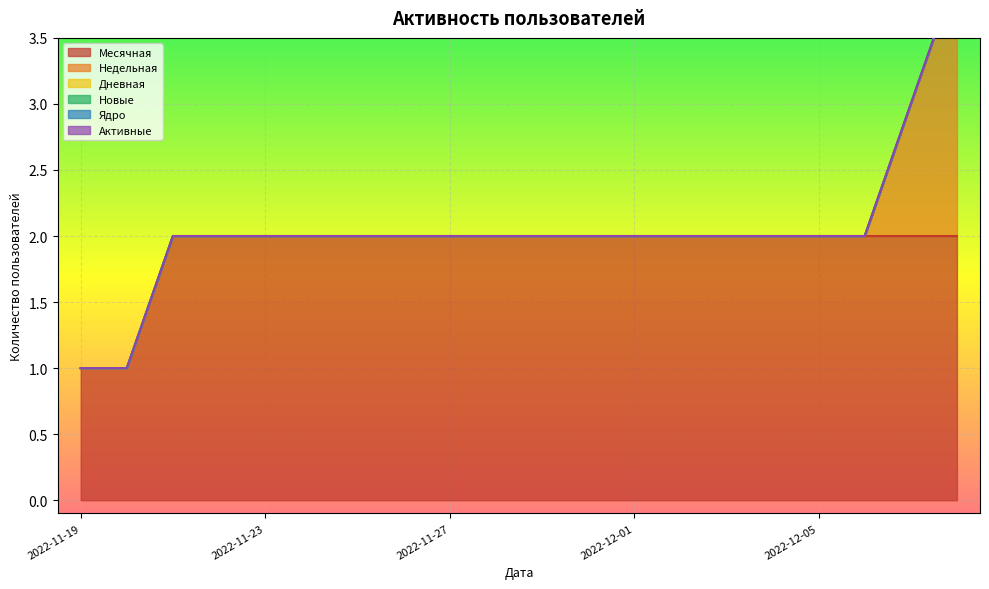

What is the label of the 14th point from the right?

2022-11-25